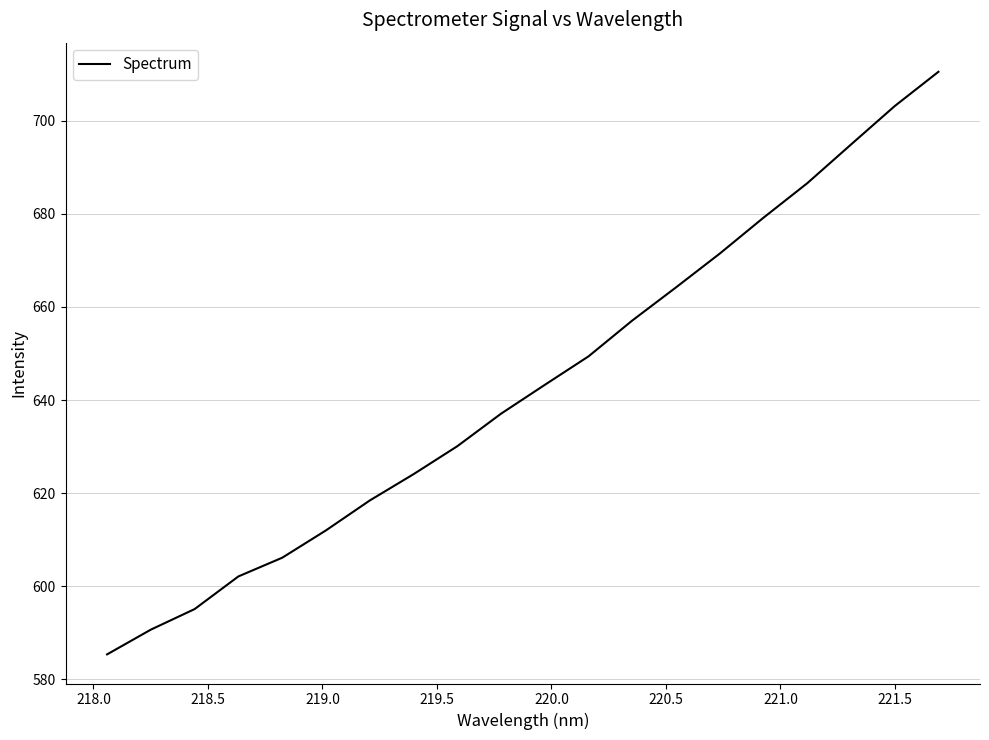

Reading left to right, what are all the values shown in this chart?

585.4	590.7	595.1	602.1	606.1	612.0	618.4	624.1	630.1	637.1	643.3	649.4	657.1	664.2	671.5	679.2	686.6	694.9	703.1	710.5